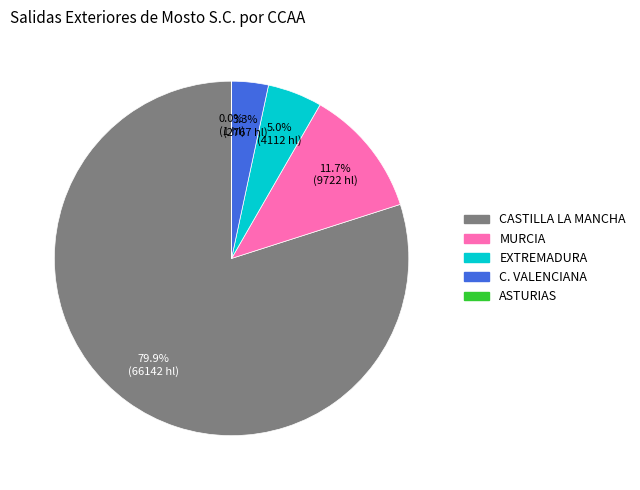

Does EXTREMADURA represent more than half of the total?

No